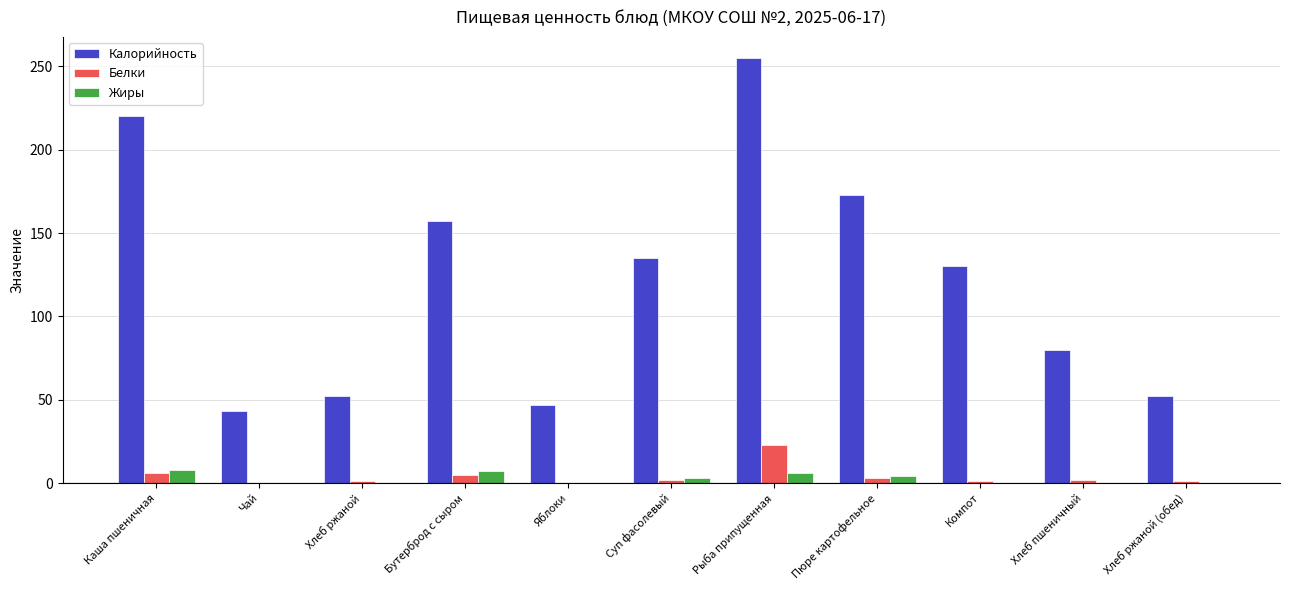

Which series has the largest total across all categories?

Калорийность